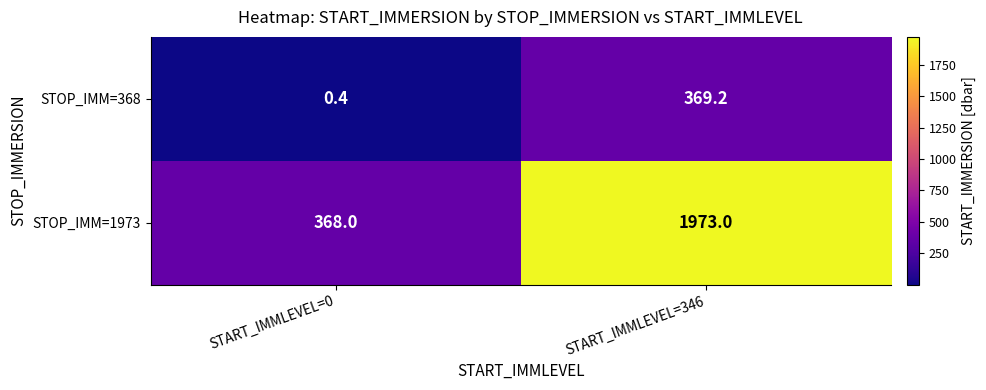

Which series has the widest spread of values?

STOP_IMM=1973